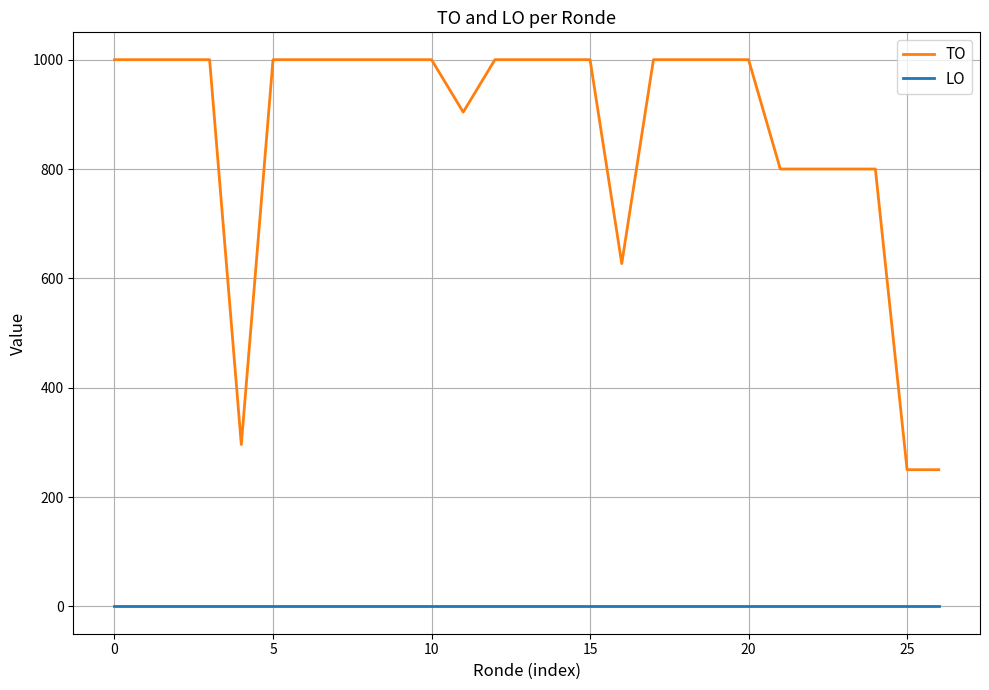

Which series has the widest spread of values?

TO